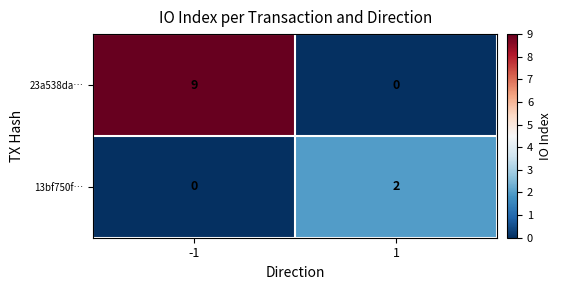

List the series in order of their overall mean, lowest first.

13bf750f…, 23a538da…